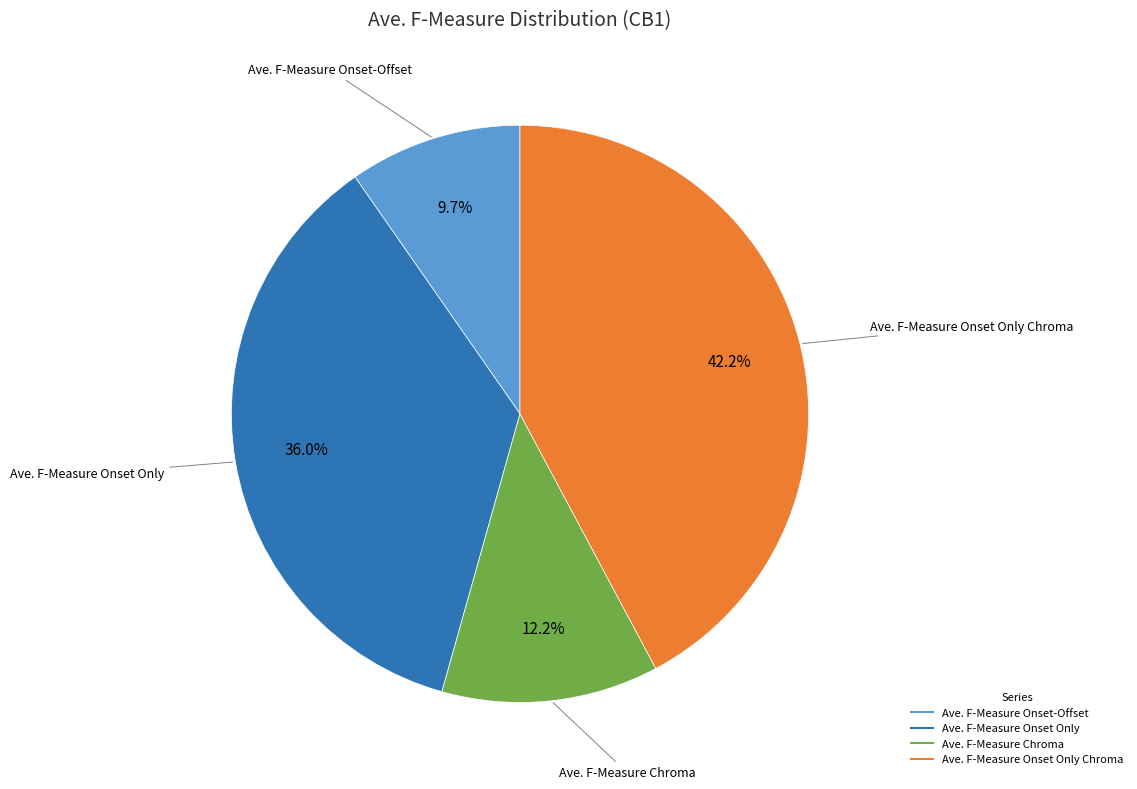

Is there a majority slice in this chart?

No